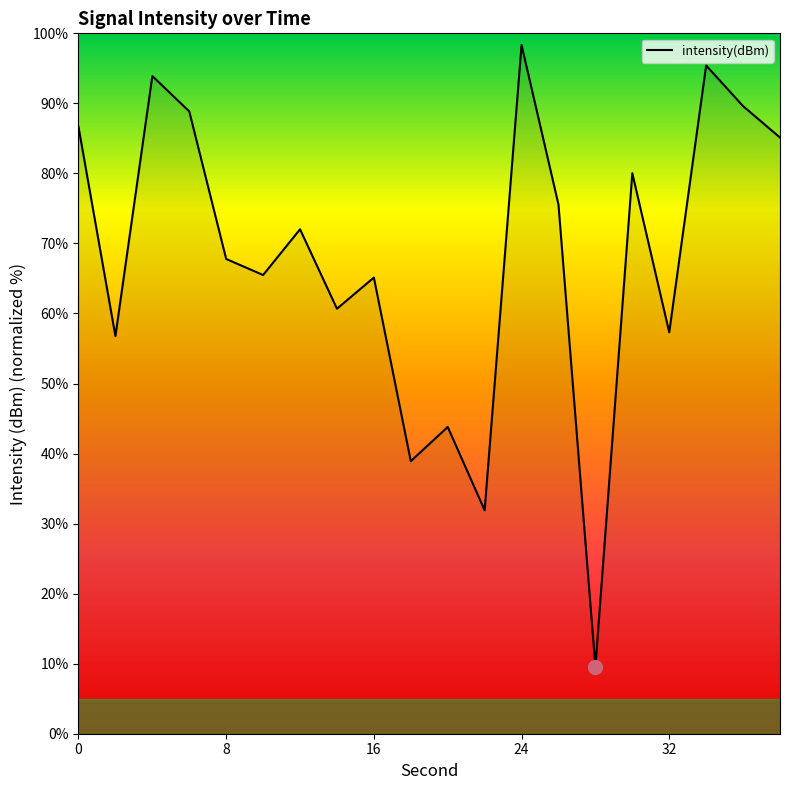

What is the minimum value shown in the chart?

9.6